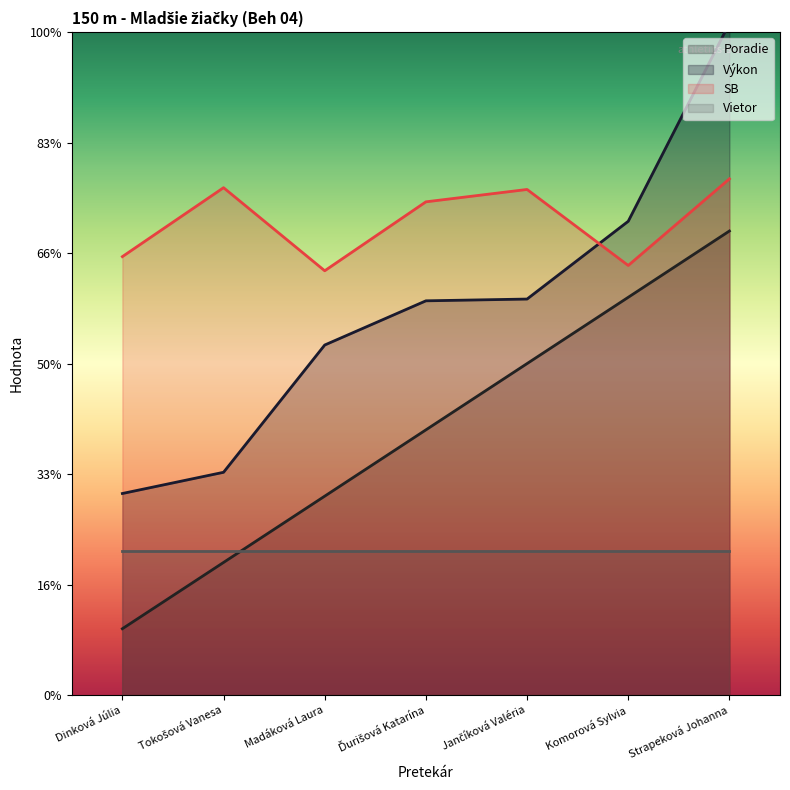

Where is the first local maximum for SB?

Tokošová Vanesa